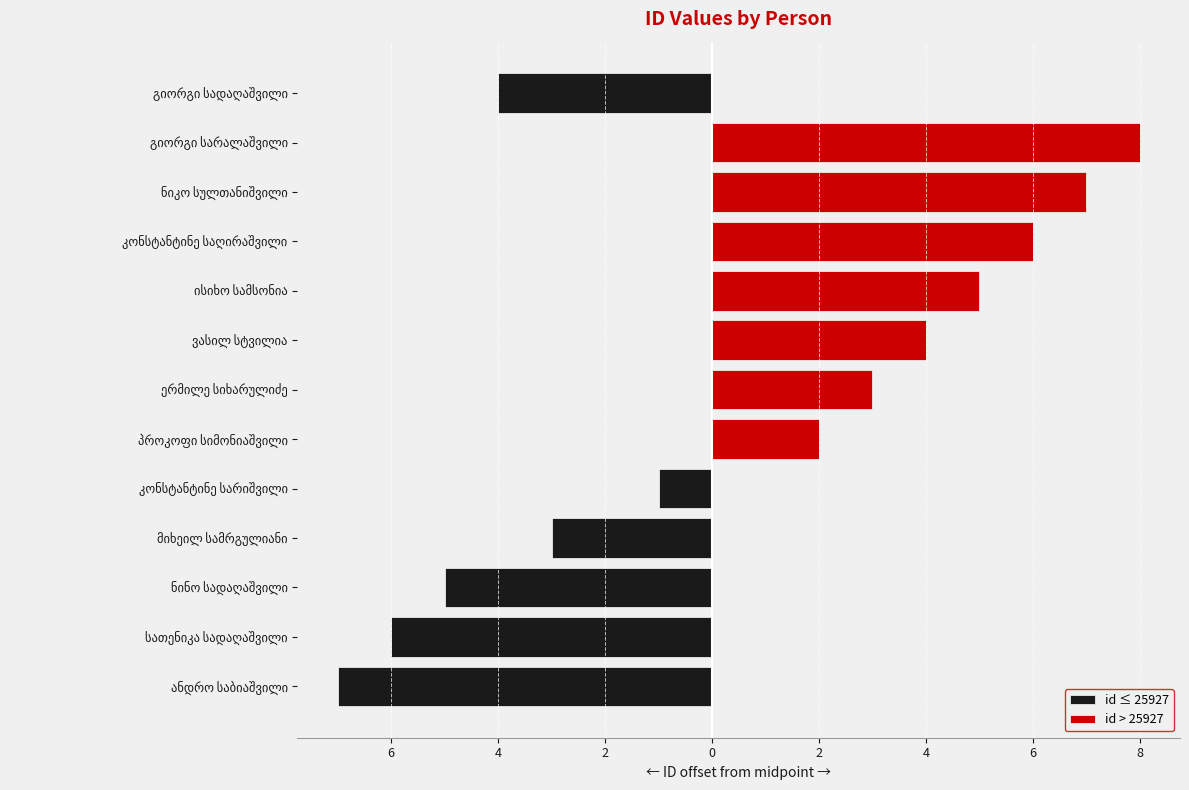

Between ნინო სადაღაშვილი and კონსტანტინე საღირაშვილი, which series saw the biggest shift?

id > 25927